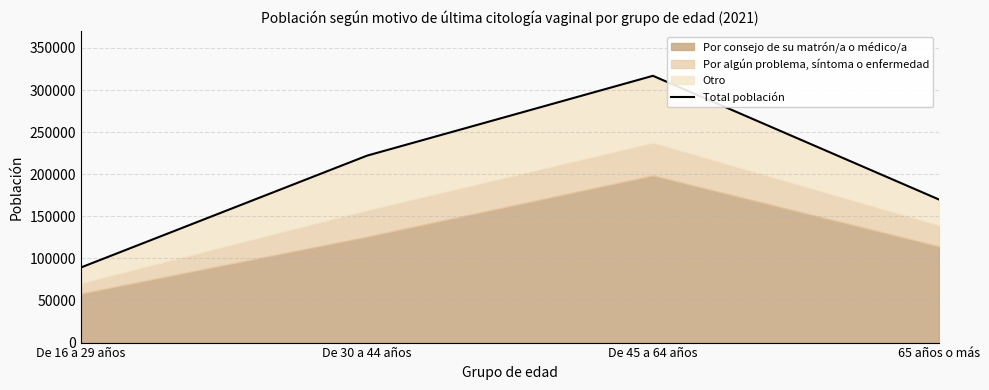

What position from the left is 65 años o más?

4